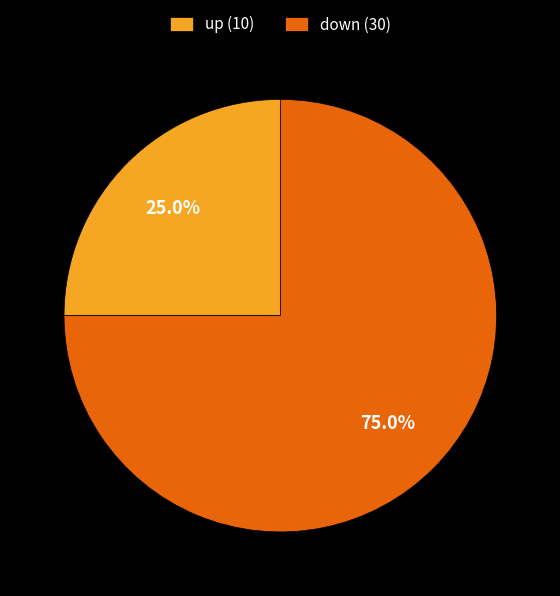

To the nearest percent, what portion does up represent?

25%